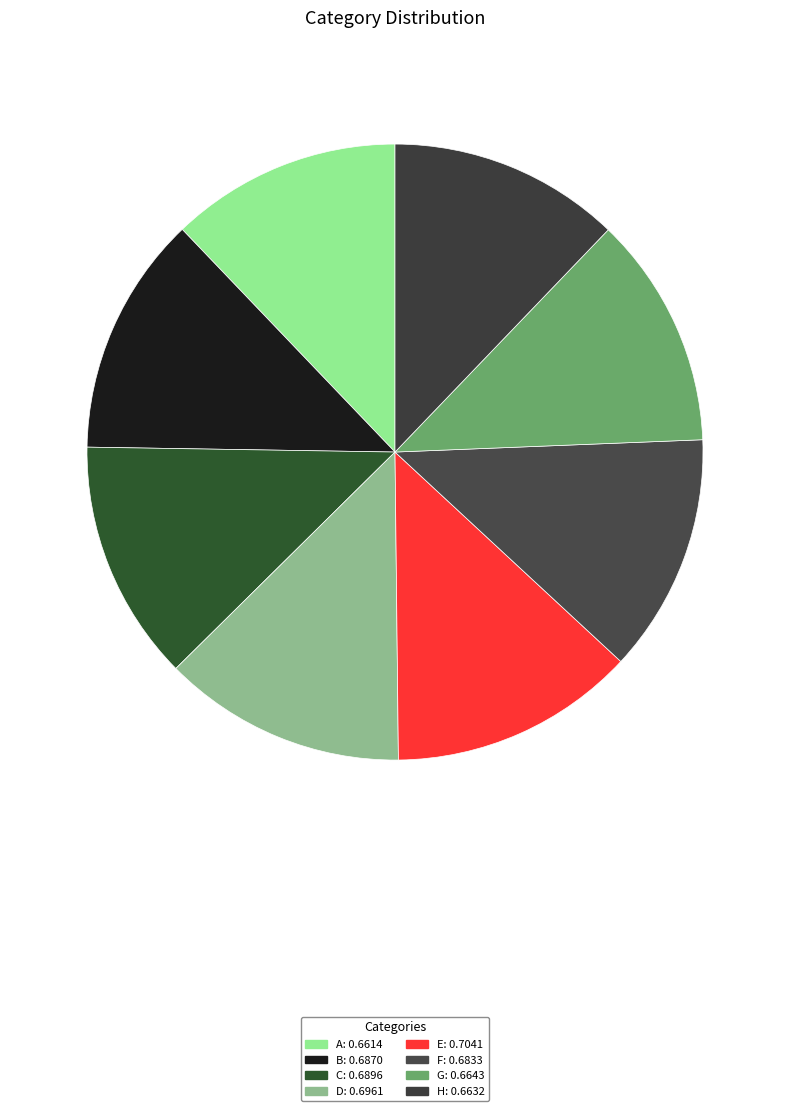

How many segments does this pie chart have?

8